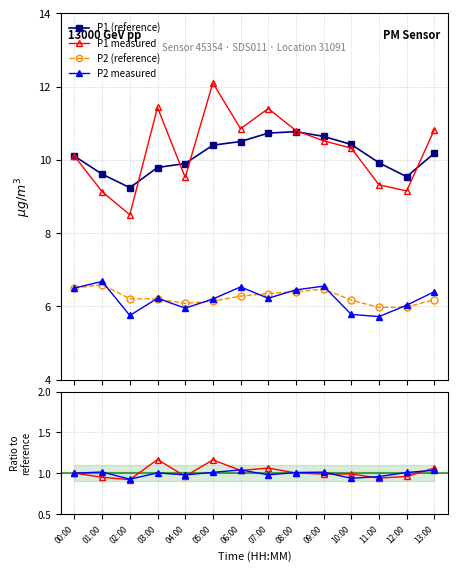

List the series in order of their peak value, lowest first.

P2 ratio, P1 ratio, P2 (reference), P2 measured, P1 (reference), P1 measured